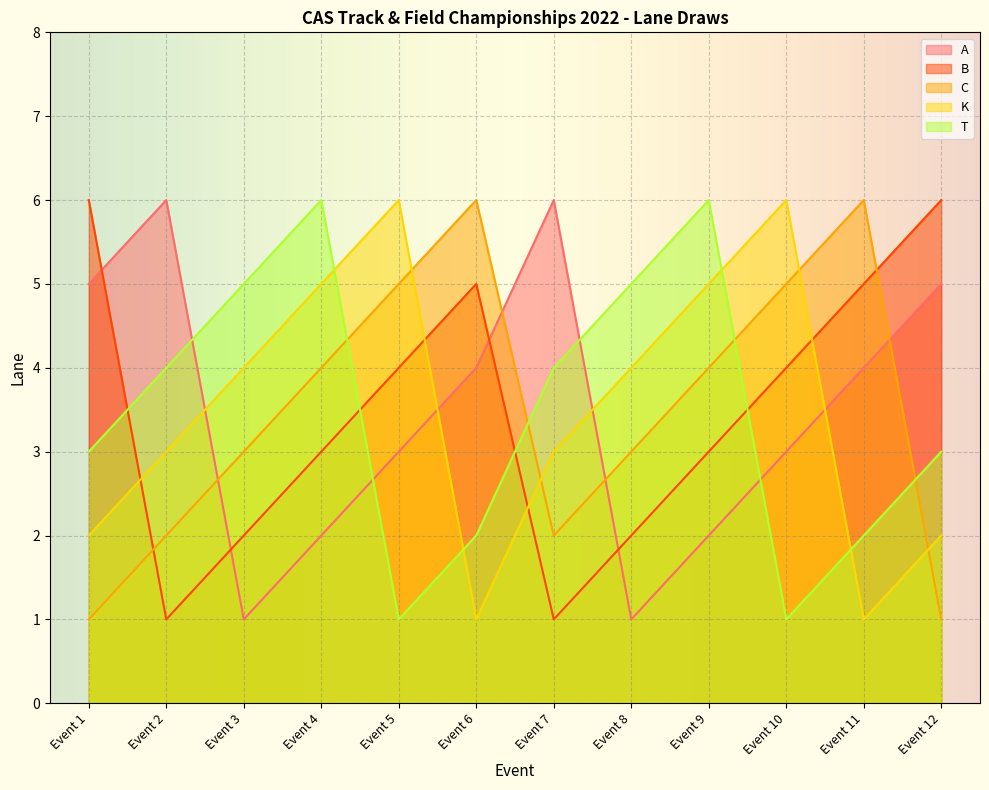

How many series are shown in this chart?

5